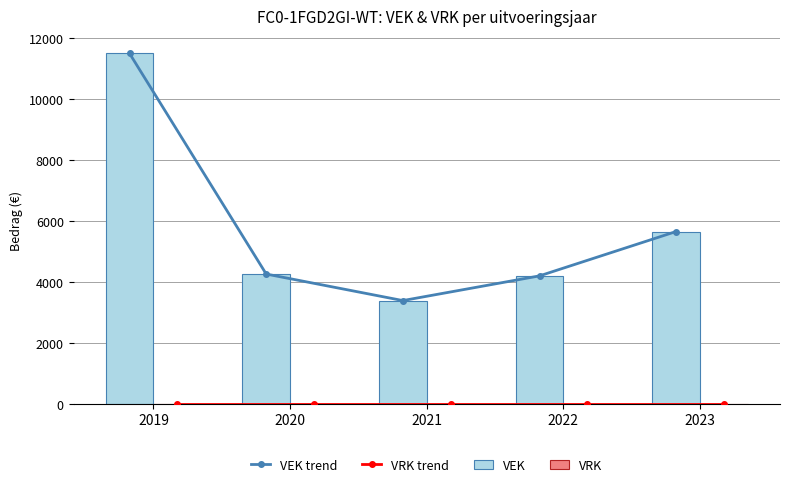

What are all the series names shown in the legend?

VEK trend, VRK trend, VEK, VRK